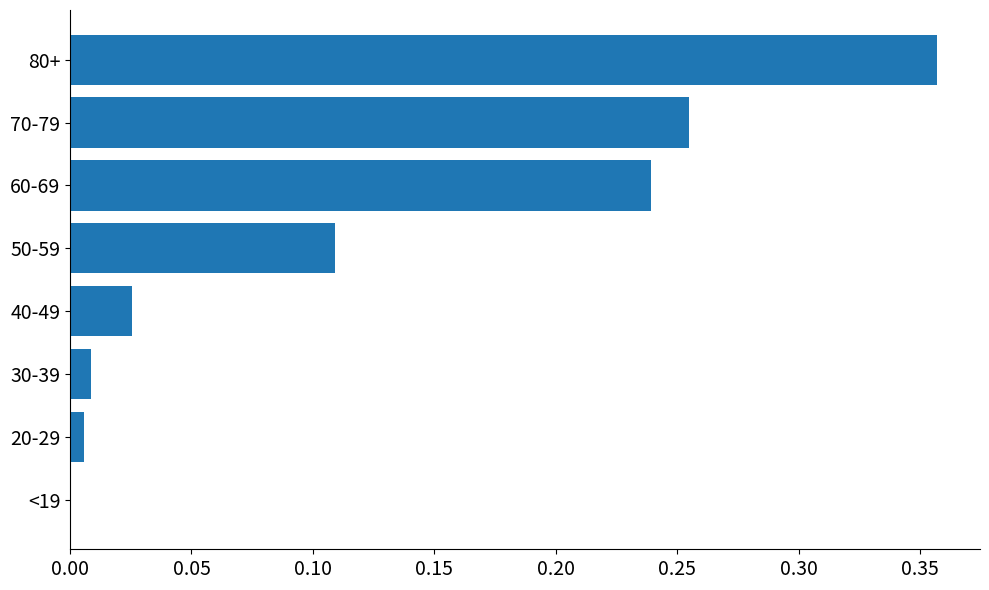

Is it true that the value at <19 is -0.2?

False